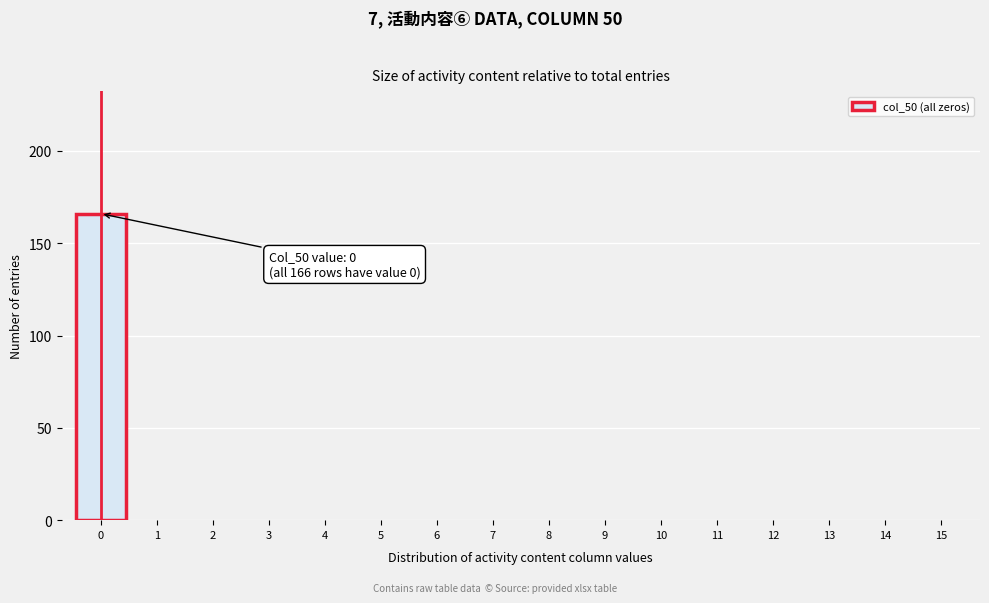

Over which range of the x-axis is the bar tallest?

-0.5 to 0.5